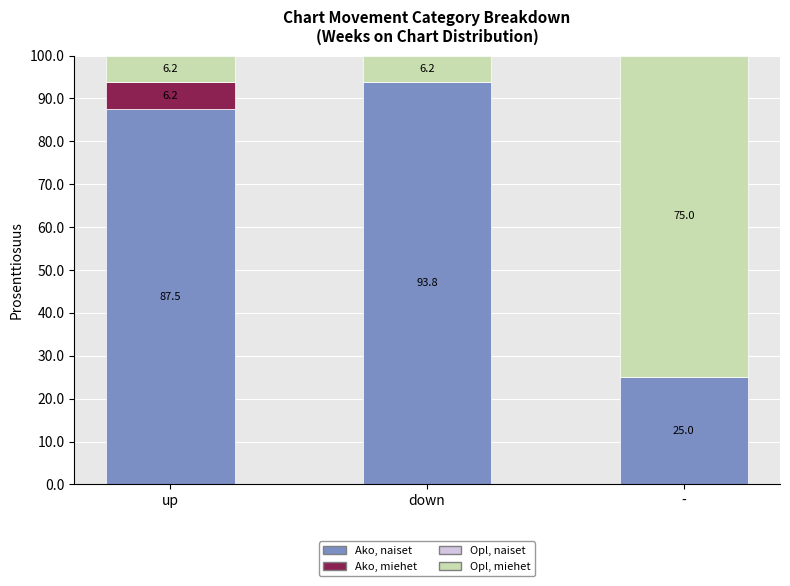

At which label does Ako, naiset first exceed 87?

up